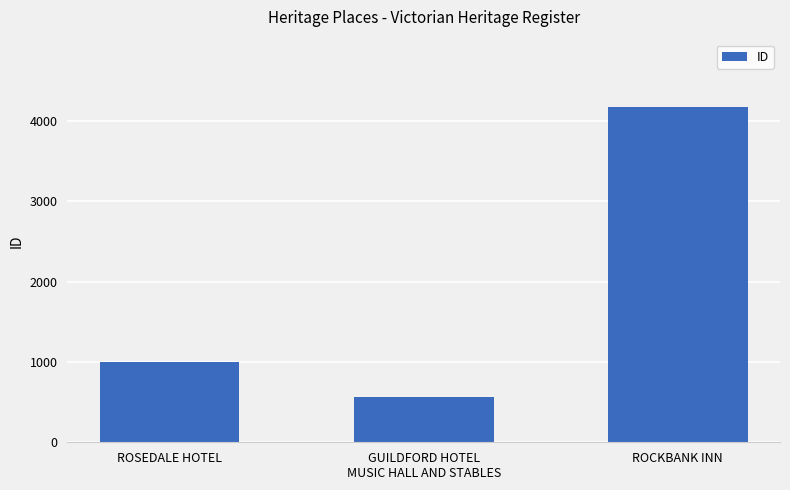

List the labels in order of value, largest first.

ROCKBANK INN, ROSEDALE HOTEL, GUILDFORD HOTEL
MUSIC HALL AND STABLES